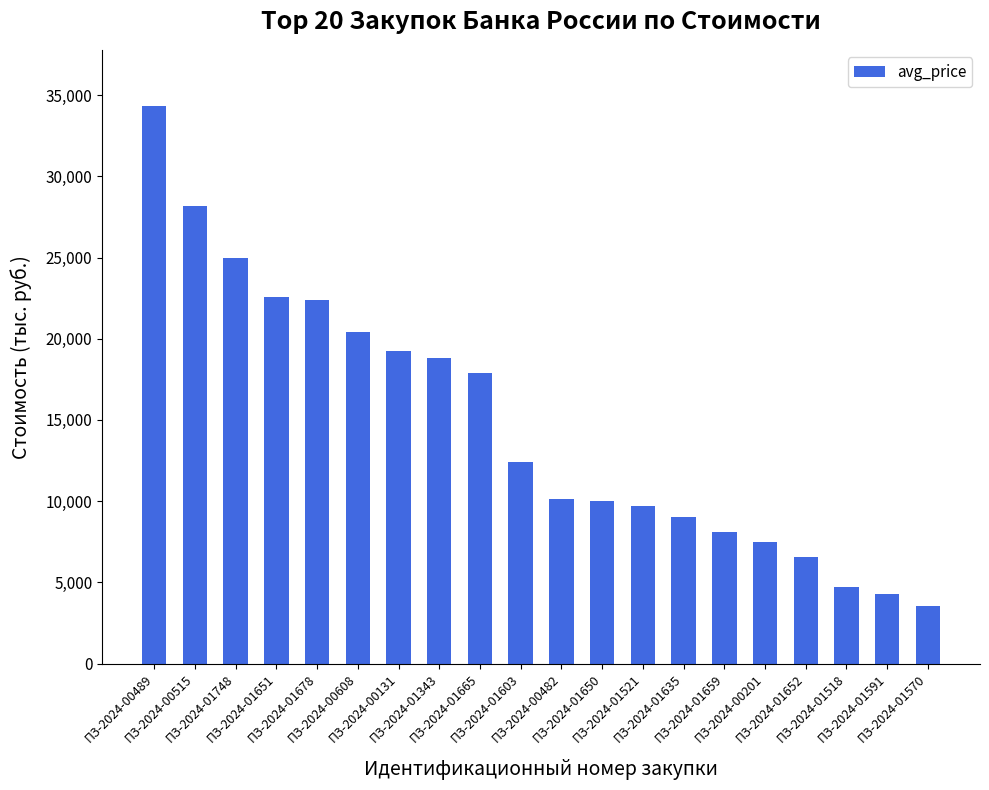

What is the approximate value at ПЗ-2024-01635?

9000